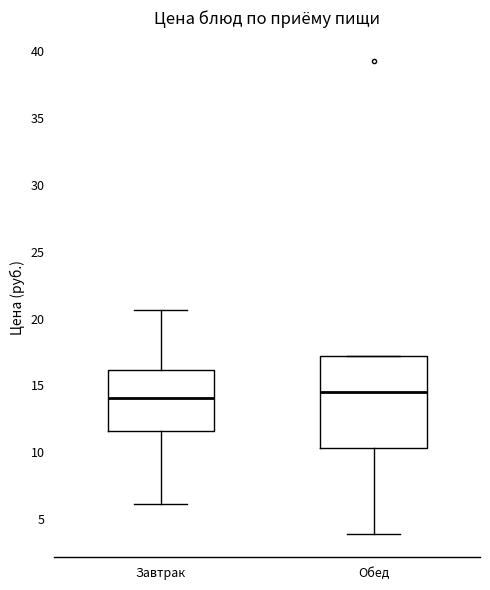

Where does the median line of the box for Завтрак sit on the y-axis? The values are not printed on the chart, so give them approximately, as read against the axis.

14.0